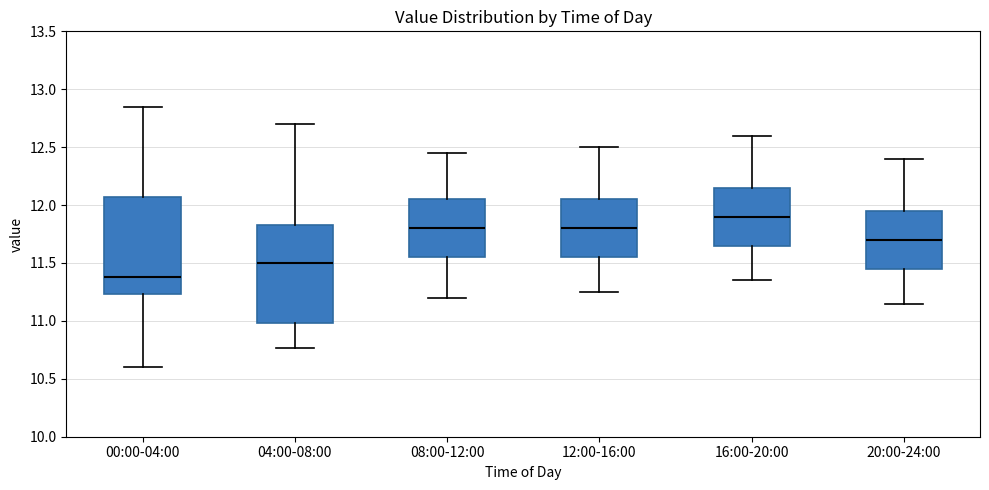

Which box's median line is the lowest?

00:00-04:00